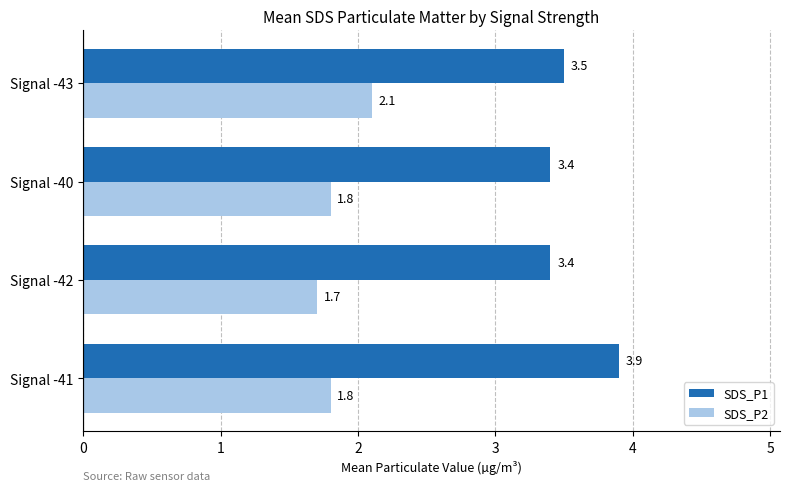

What are all the series names shown in the legend?

SDS_P1, SDS_P2